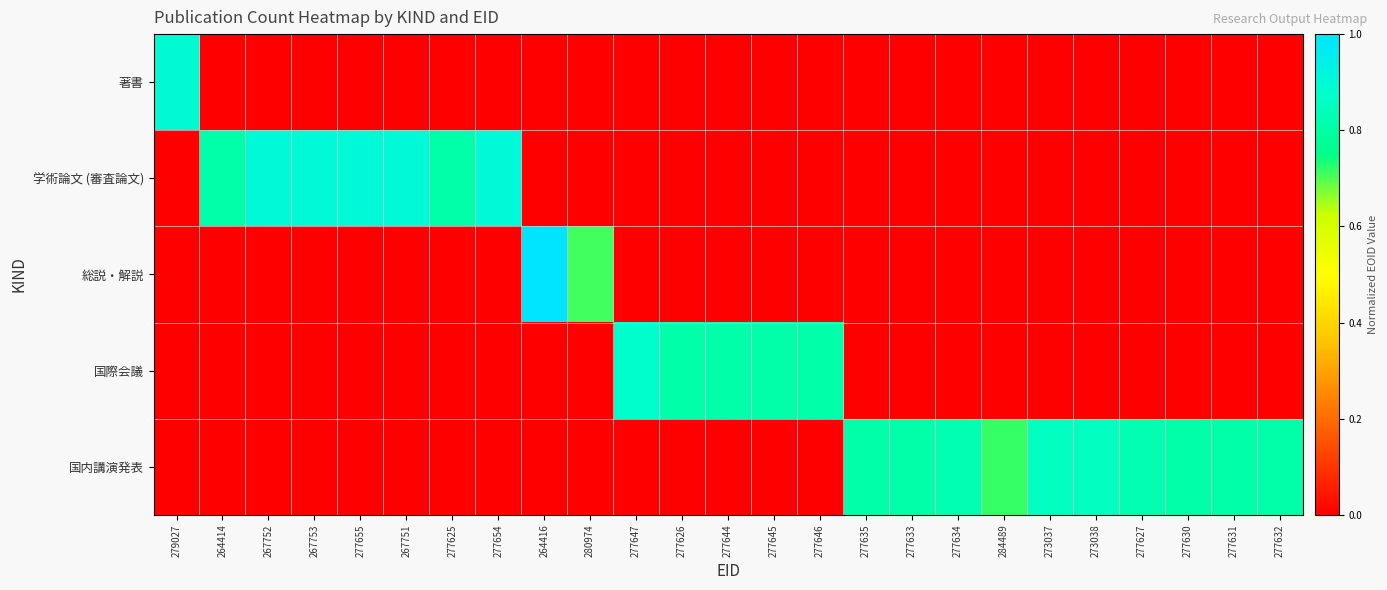

Which series has the widest spread of values?

総説・解説